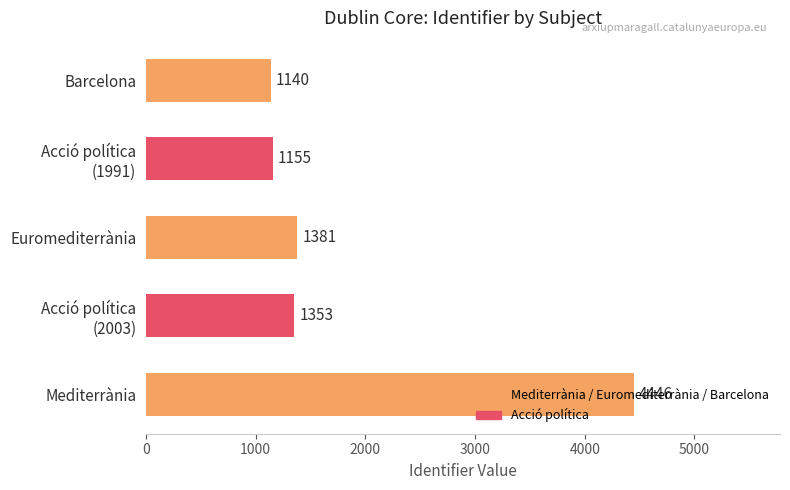

What is the difference between the maximum and minimum values?

3306